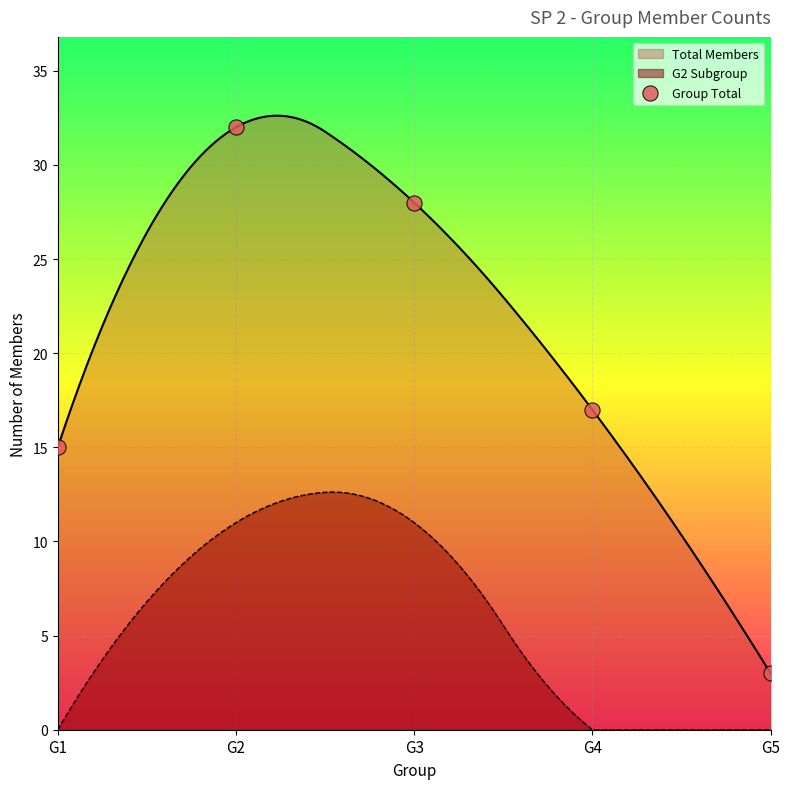

Between G1 and G4, which is larger?

G4